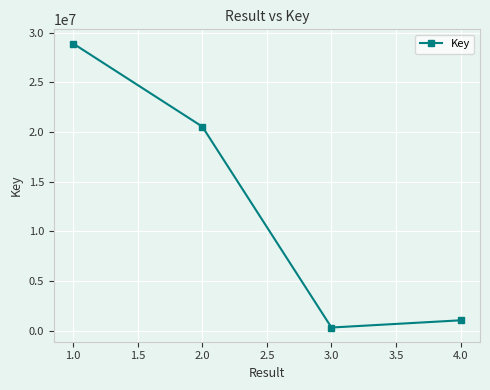

How many lines are shown in the chart?

1